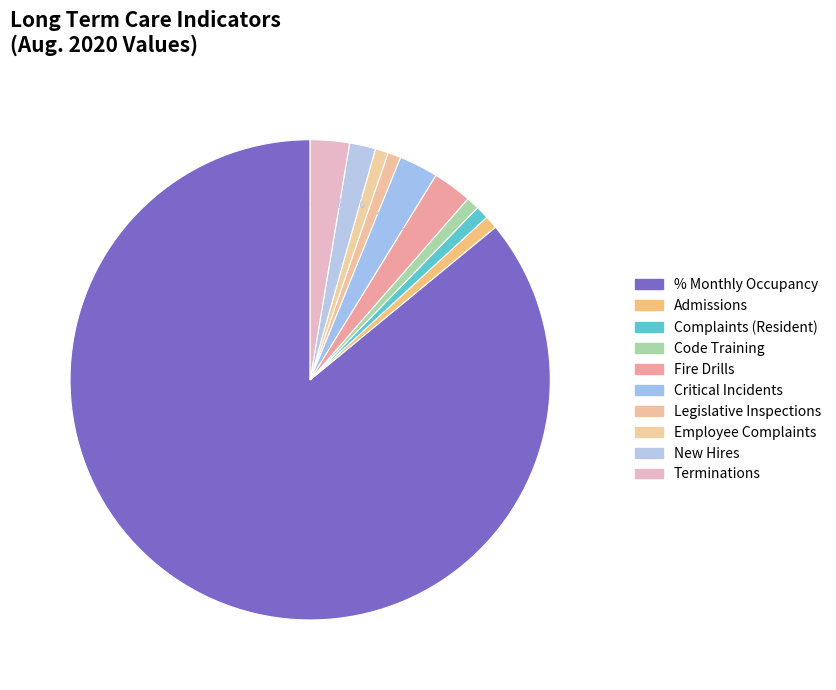

How many slices are in this pie chart?

10